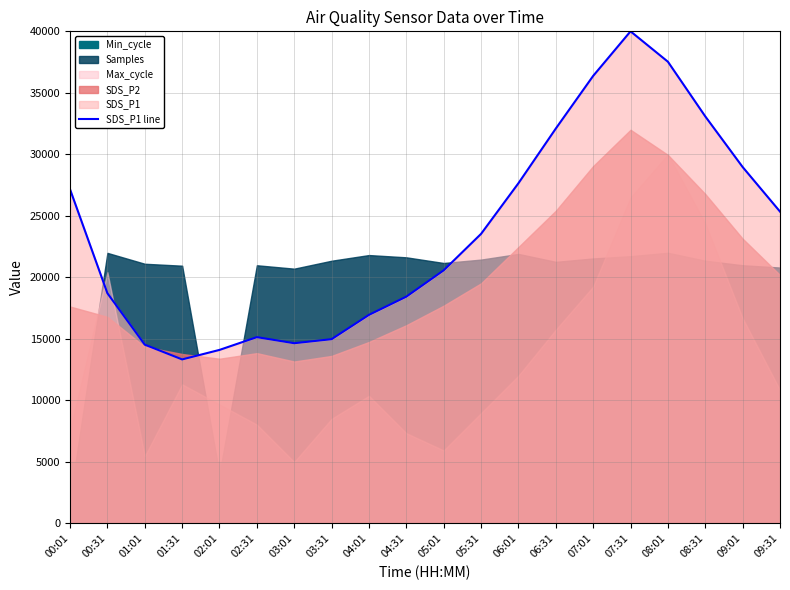

What is the change in value from 05:01 to 06:31?

+11522.6